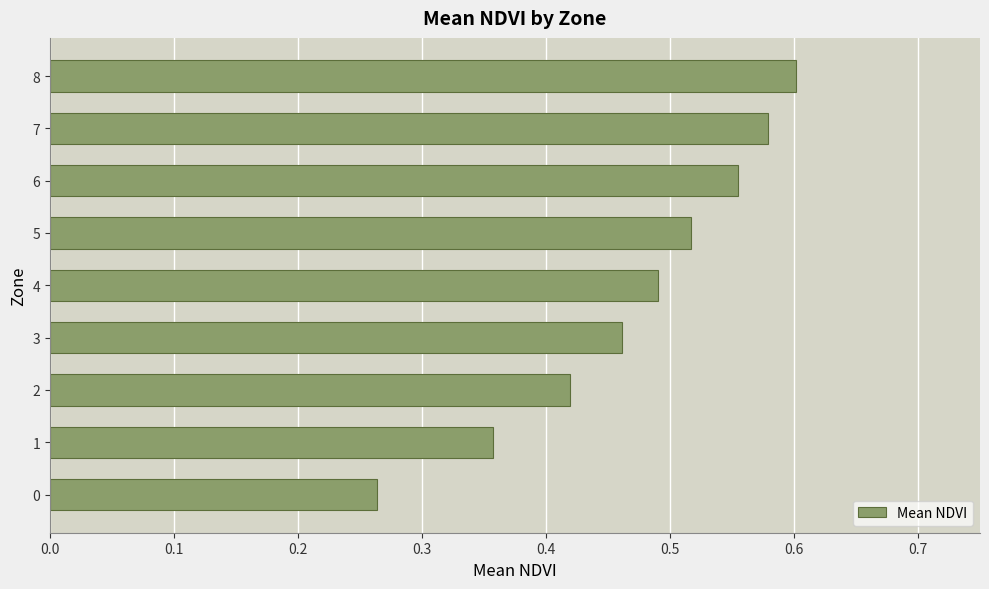

Between 2 and 5, which is larger?

5